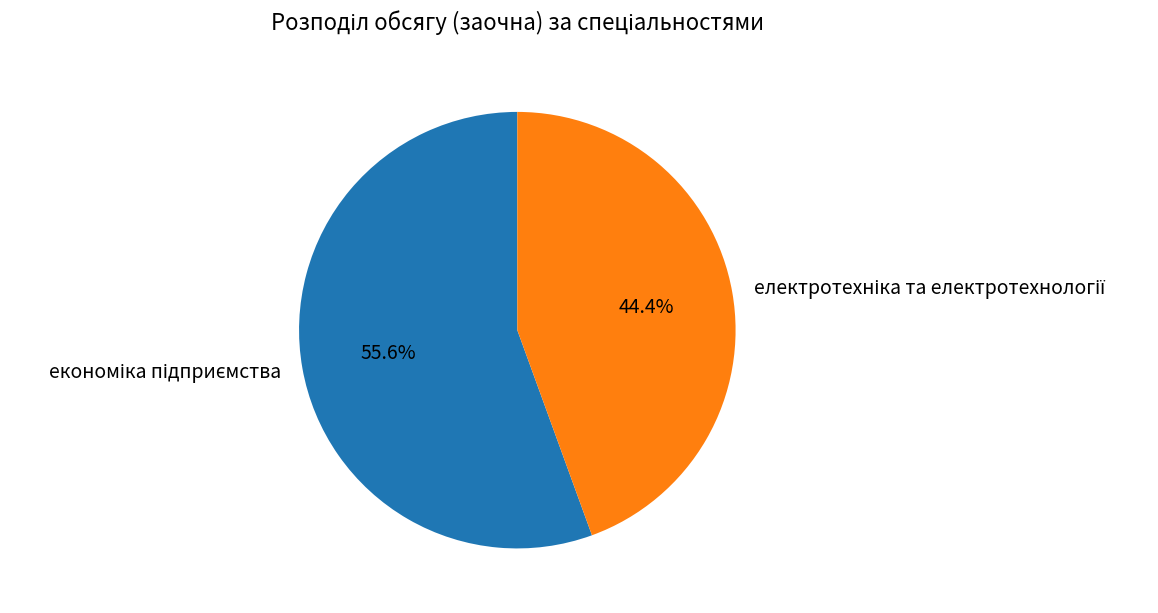

Does any single category account for the majority?

Yes